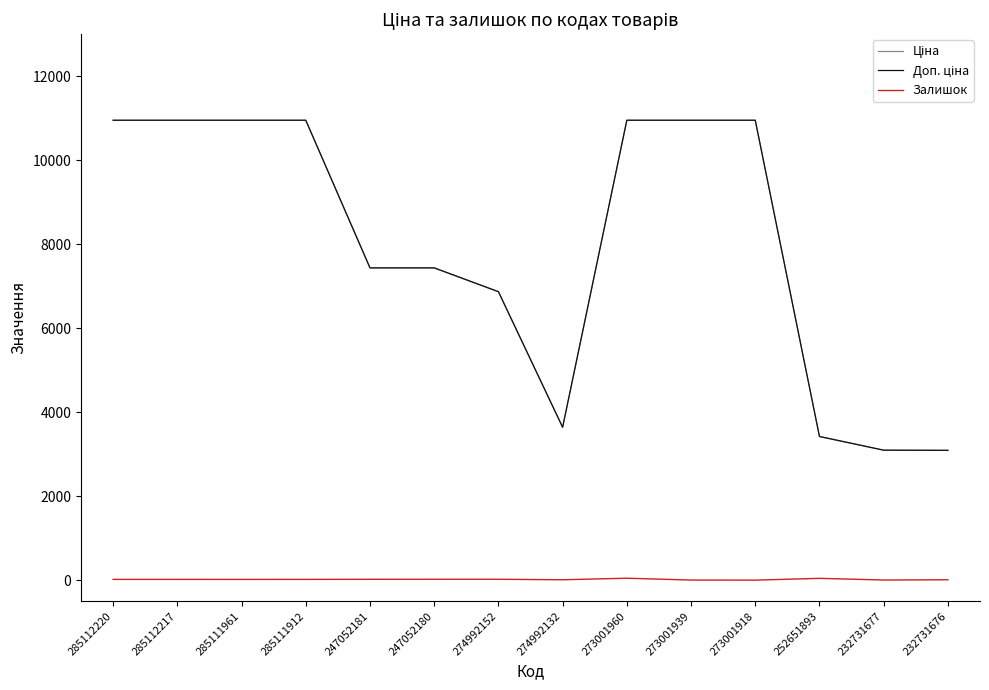

The Залишок series shows 9.0 at 232731676. True or false?

True